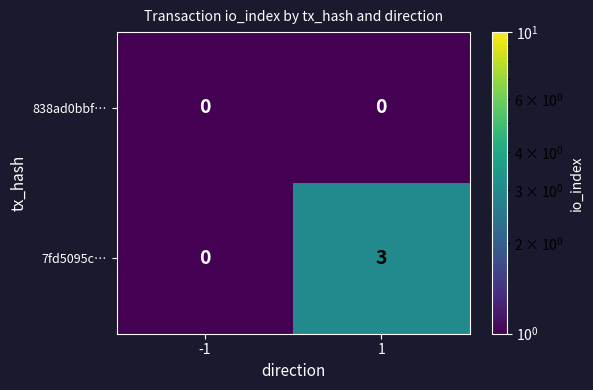

List the series in order of their peak value, highest first.

7fd5095c…, 838ad0bbf…